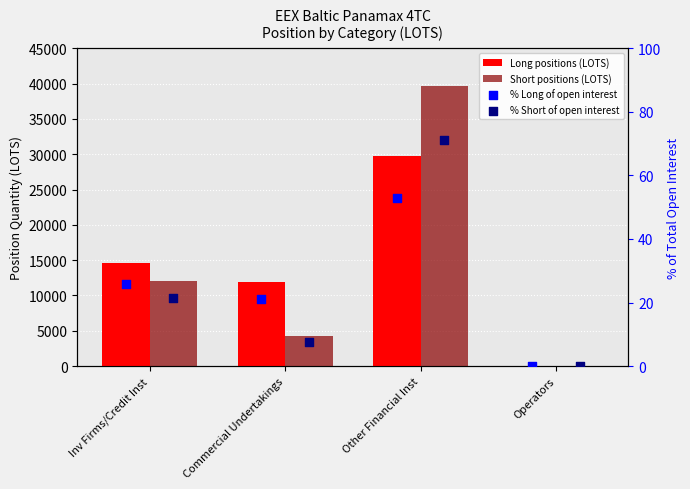

What is the total value across all series at Other Financial Inst?

69605.5